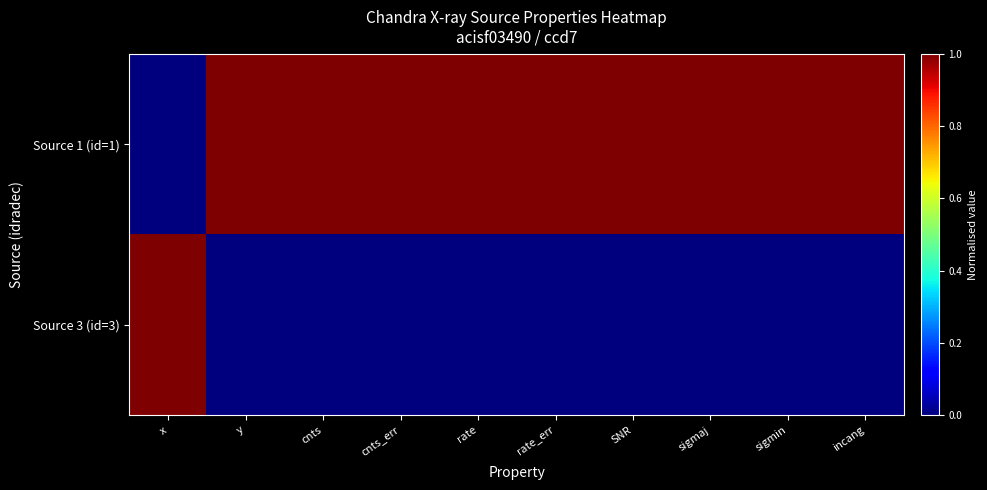

Reading right to left, list all the values displayed in this chart.

Source 1 (id=1): incang=1	sigmin=1	sigmaj=1	SNR=1	rate_err=1	rate=1	cnts_err=1	cnts=1	y=1	x=0
Source 3 (id=3): incang=0	sigmin=0	sigmaj=0	SNR=0	rate_err=0	rate=0	cnts_err=0	cnts=0	y=0	x=1